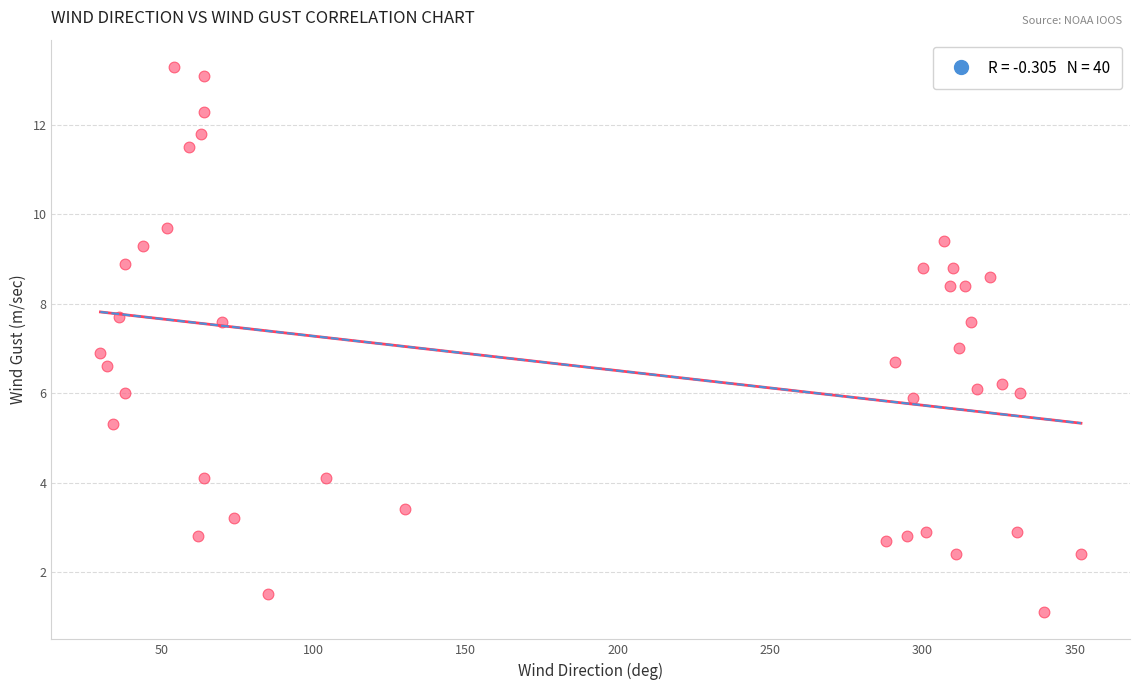

What is the range of Y values (max minus min)?

12.2